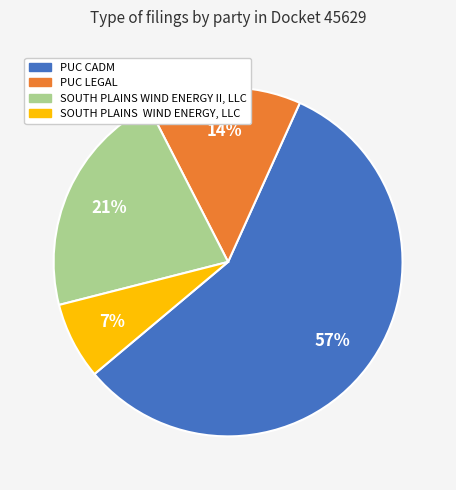

Which slice represents more than half of the pie?

PUC CADM